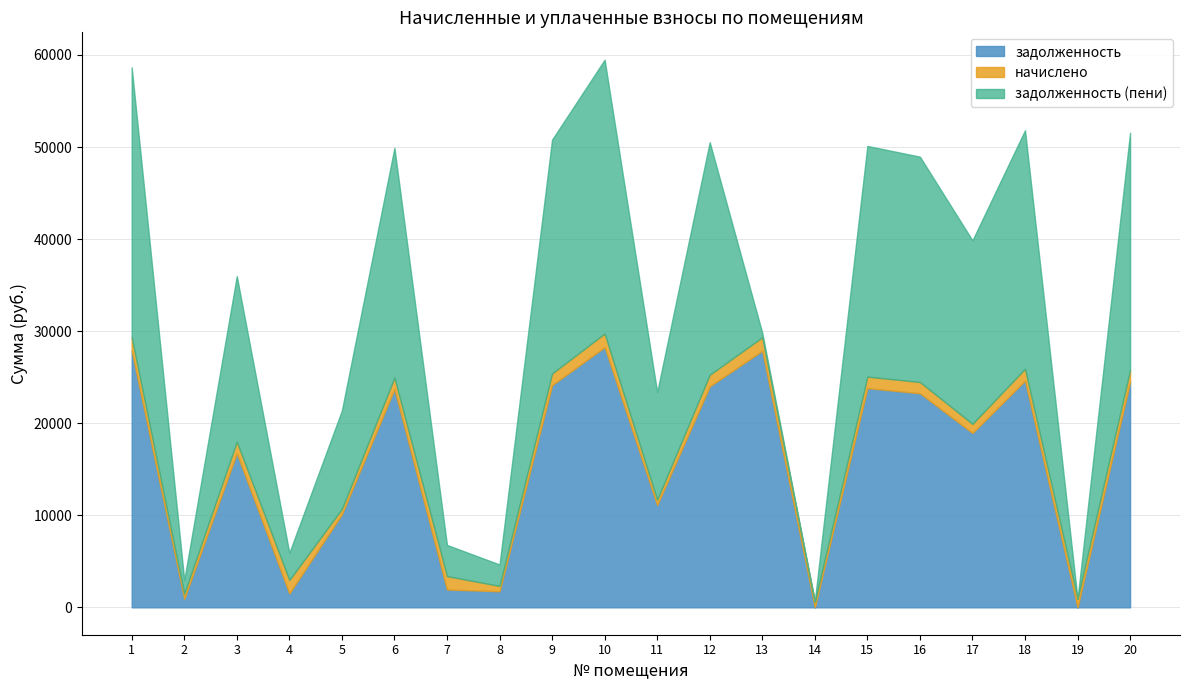

Is the value of начислено at 14 greater than the value of задолженность at 17?

No